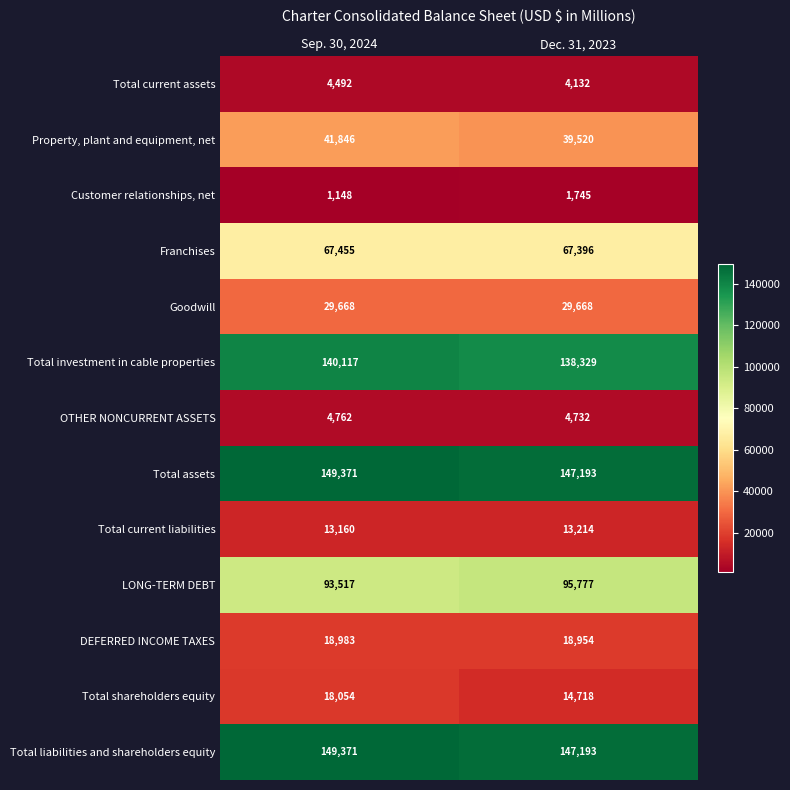

What is the total value across all series at Dec. 31, 2023?

722571